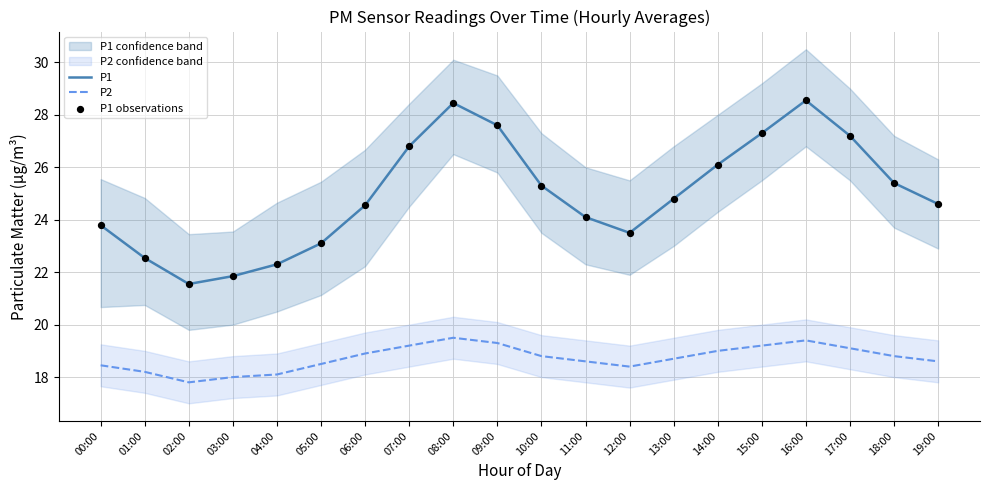

Which series has the largest Y range (max minus min)?

P1